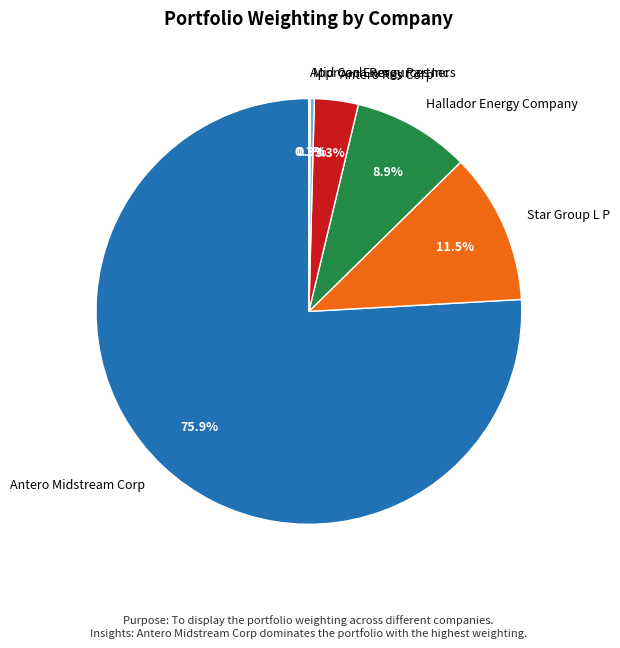

Which category accounts for the majority?

Antero Midstream Corp